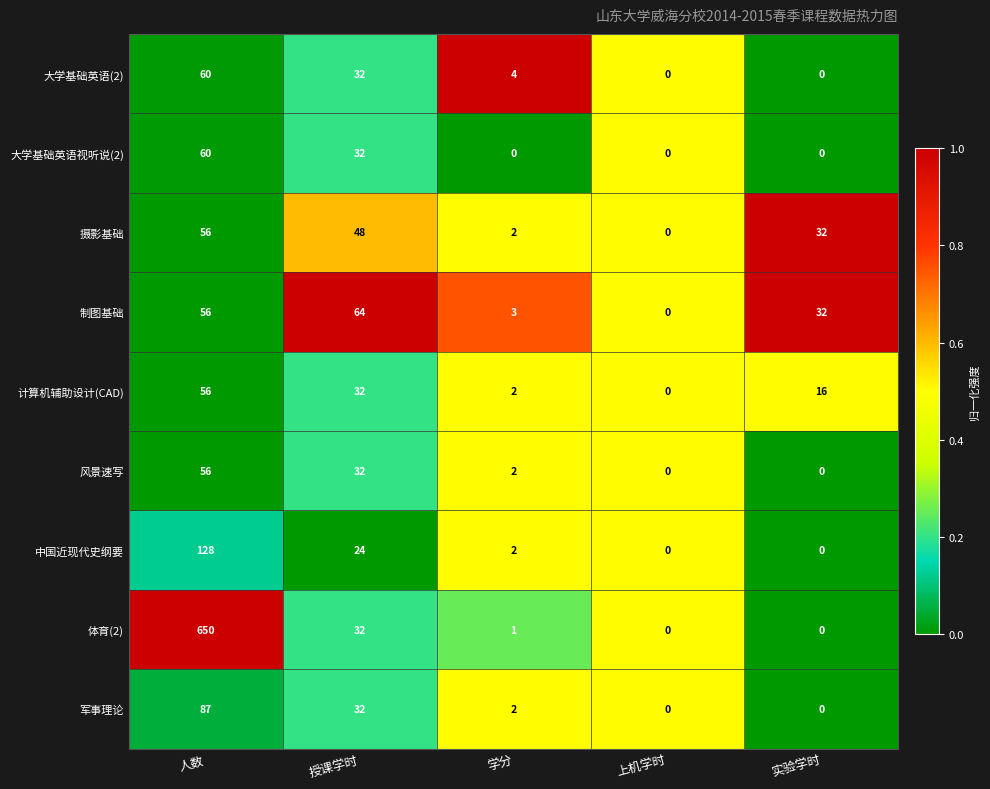

What is the total value across all series at 人数?

1209